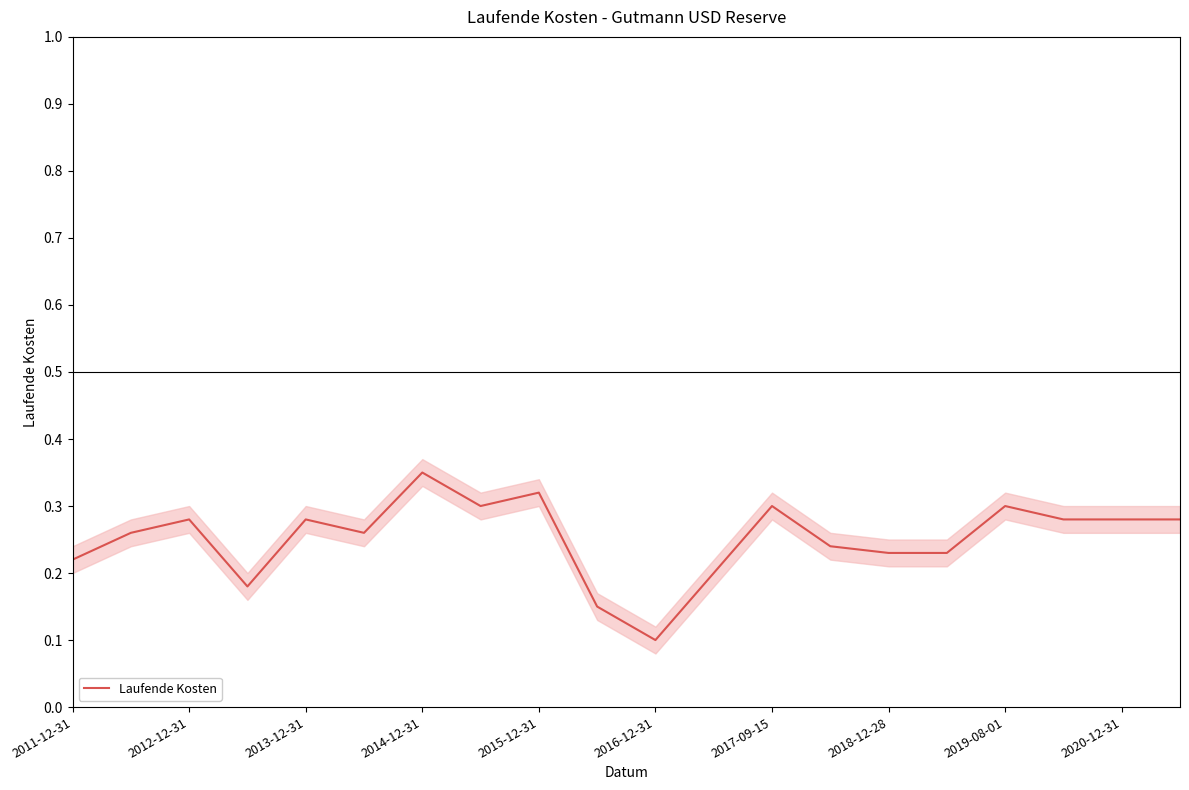

What is the difference between the maximum and second lowest values?

0.2